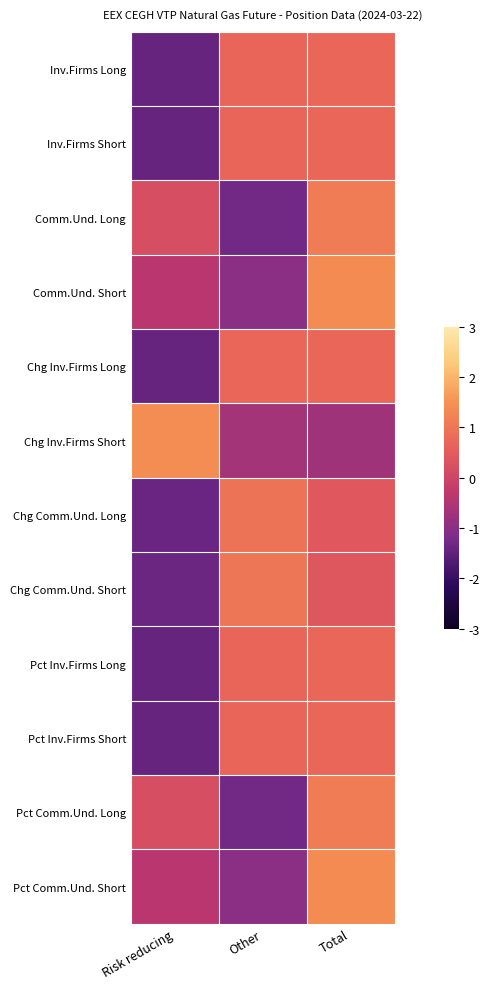

At which category is the sum across all series the highest?

Total